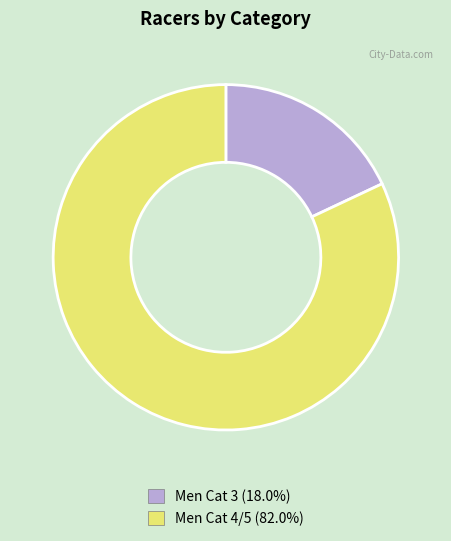

Which has a higher value, Men Cat 3 or Men Cat 4/5?

Men Cat 4/5